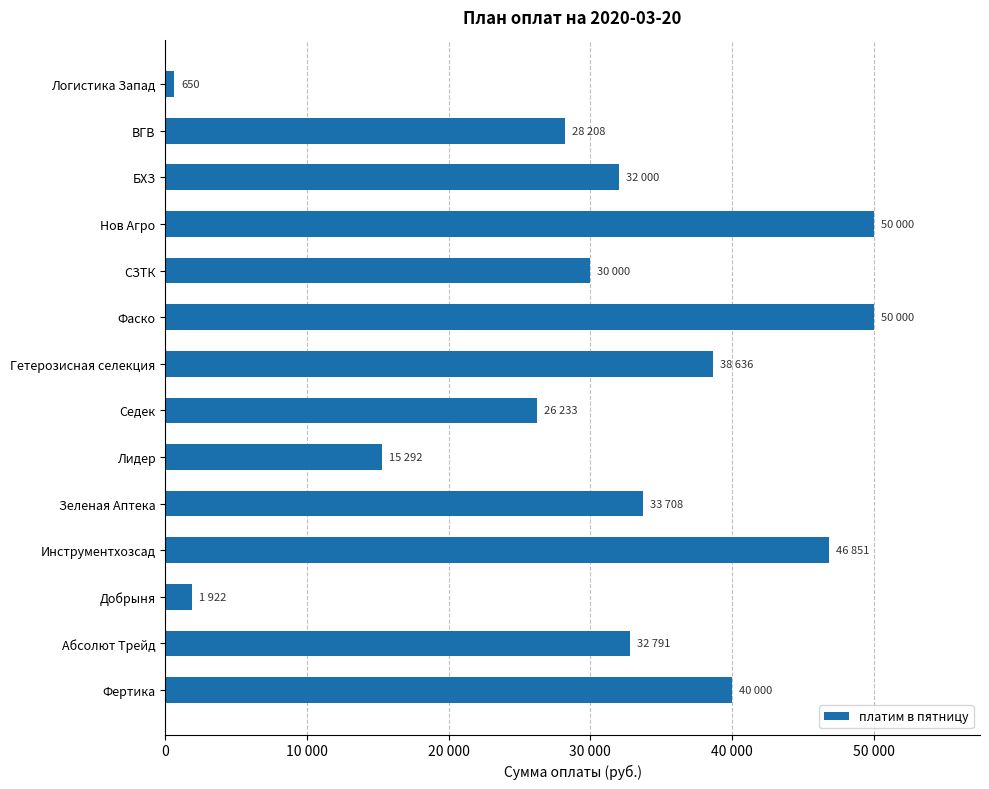

What is the minimum value shown in the chart?

650.0